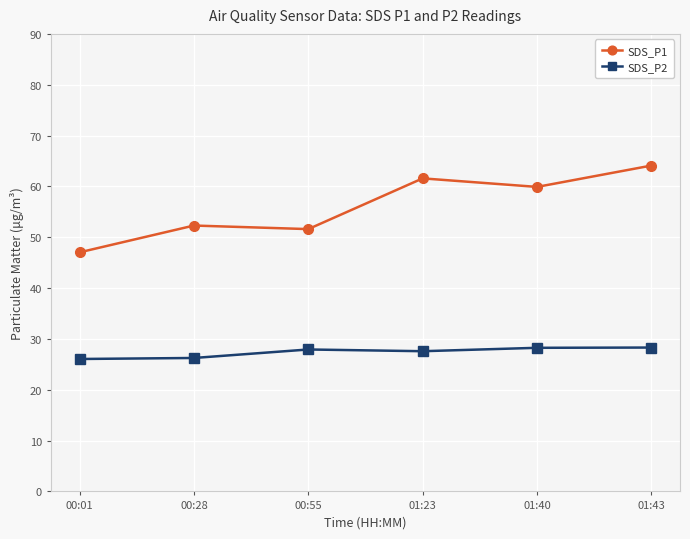

In SDS_P1, how many points are lower than both neighbors (excluding endpoints)?

2